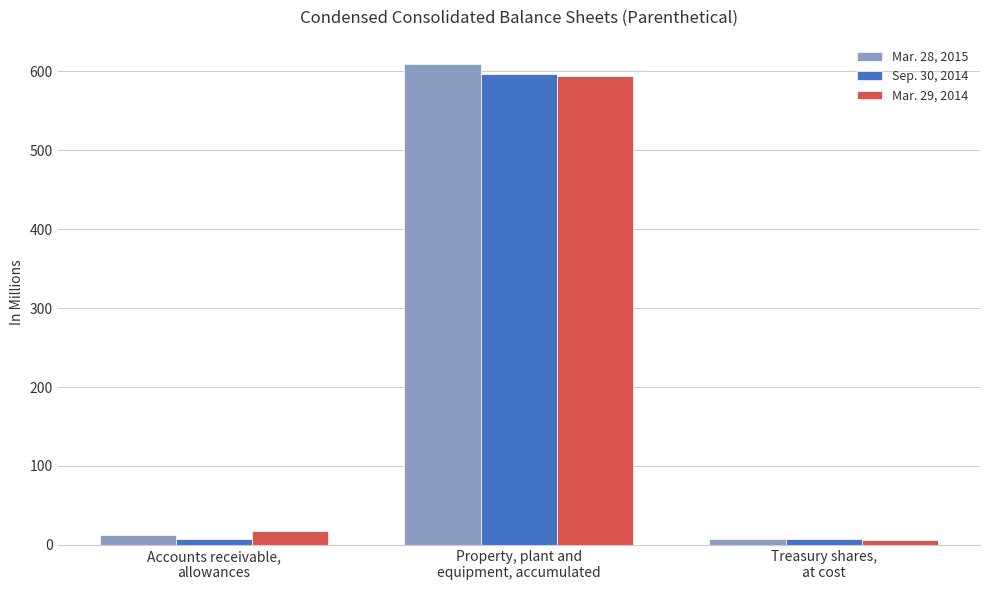

What is the difference between the highest and lowest values at Treasury shares,
at cost?

0.7